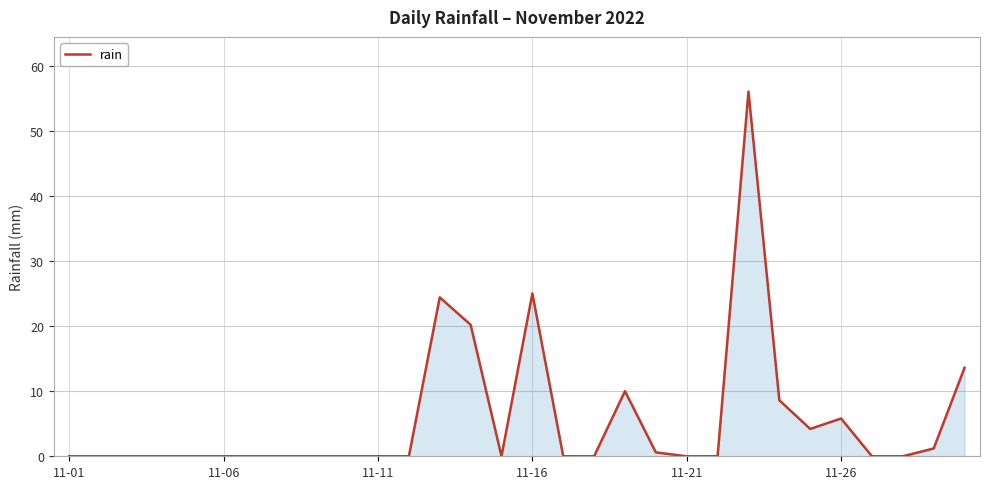

What is the maximum value shown in the chart?

56.0